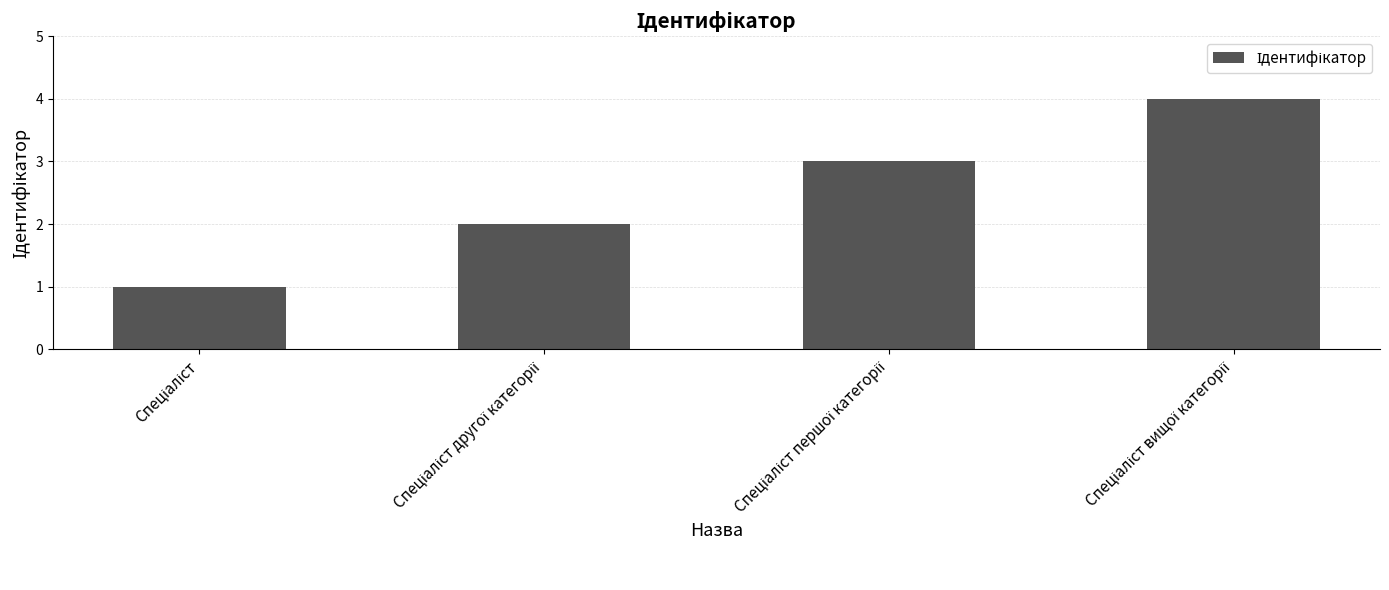

What is the maximum value shown in the chart?

4